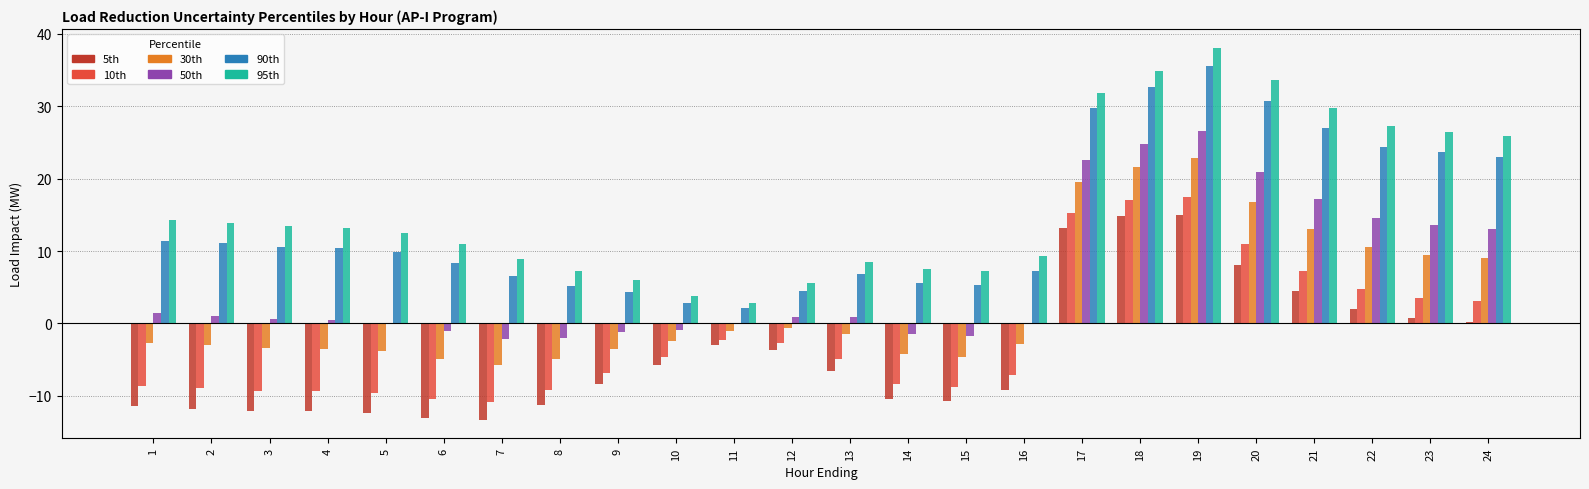

What are all the series names shown in the legend?

5th, 10th, 30th, 50th, 90th, 95th